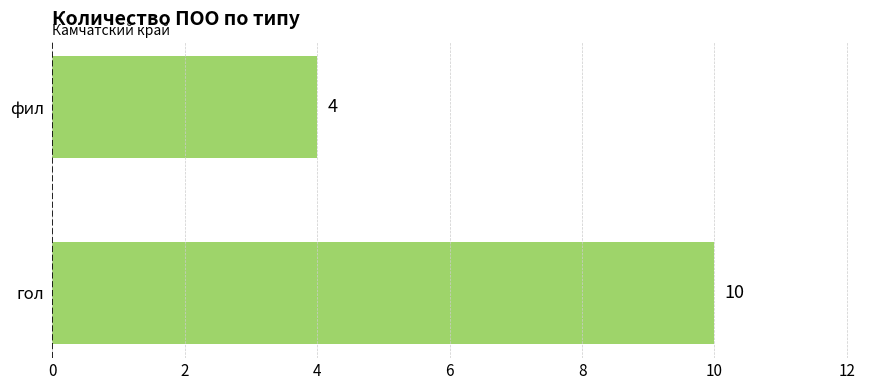

How many distinct data groups are displayed?

1